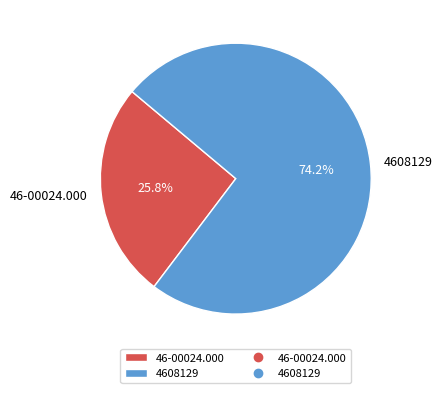

What is the smallest slice in the pie chart?

46-00024.000